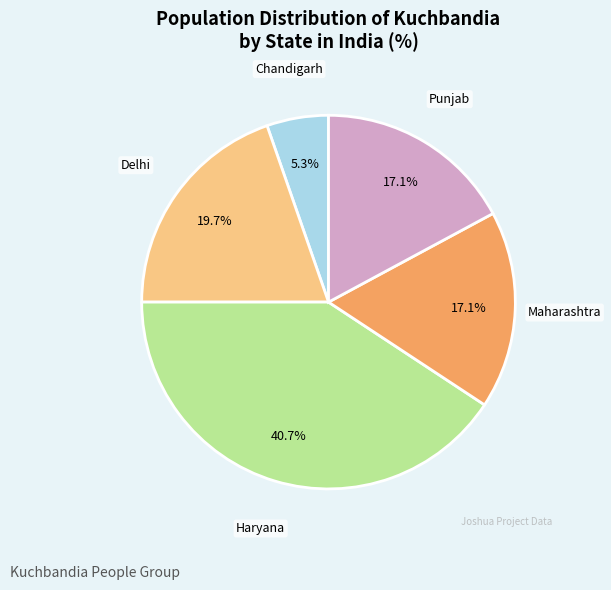

Count the number of slices in the pie.

5